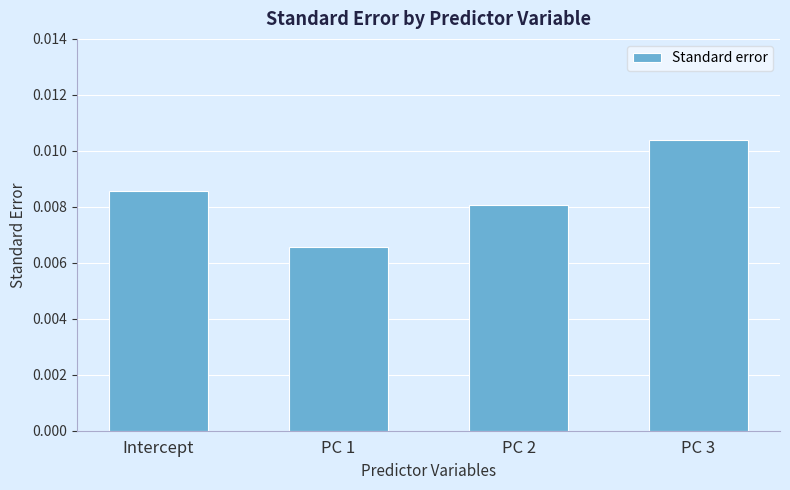

Which has a higher value, PC 2 or PC 3?

PC 3